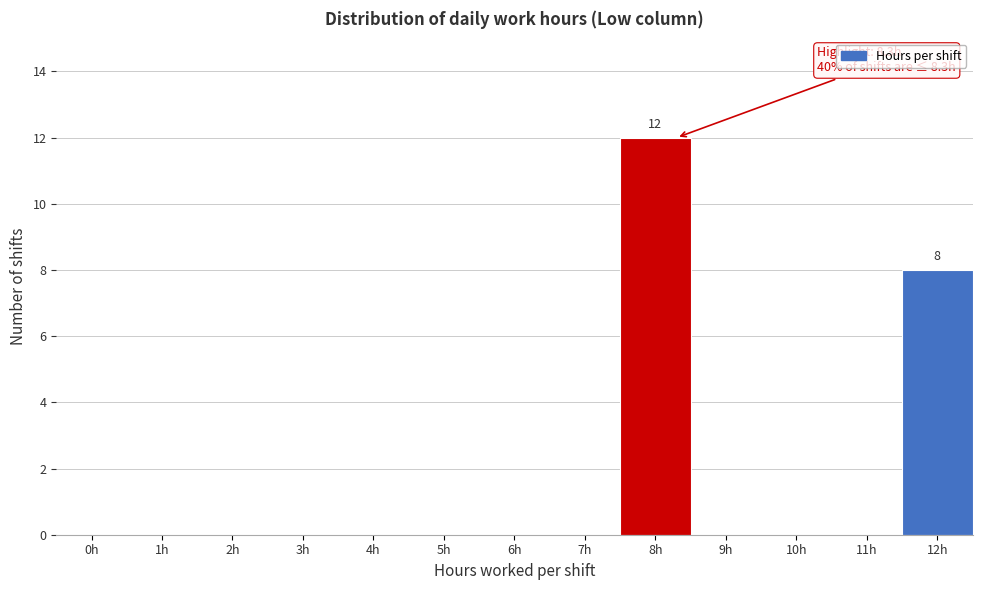

Reading right to left, extract all data points from this chart.

12h=8	11h=0	10h=0	9h=0	8h=12	7h=0	6h=0	5h=0	4h=0	3h=0	2h=0	1h=0	0h=0